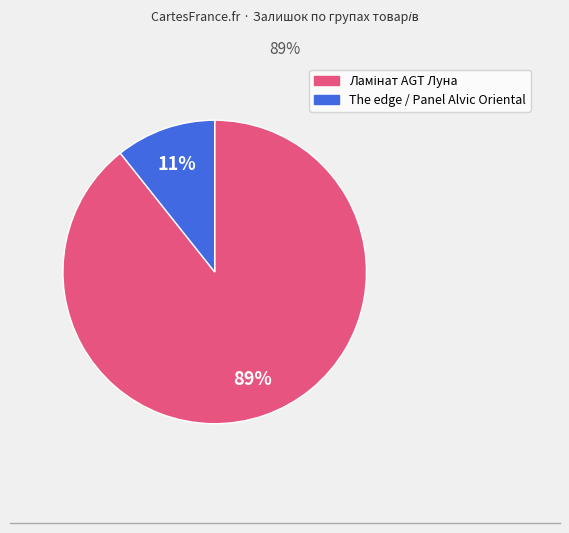

To the nearest percent, what is the average slice percentage?

50%